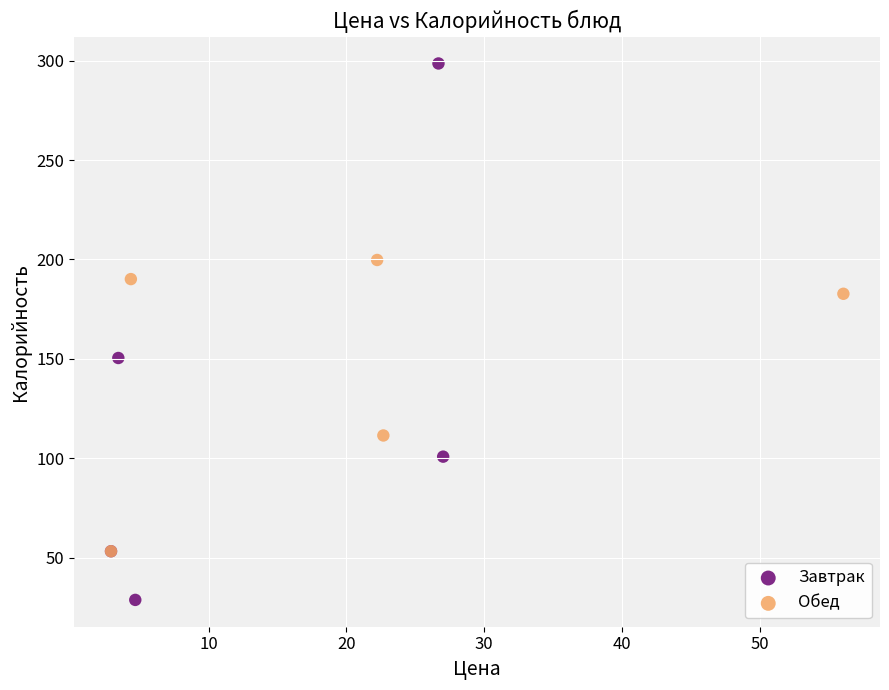

Which series reaches the minimum Y coordinate?

Завтрак